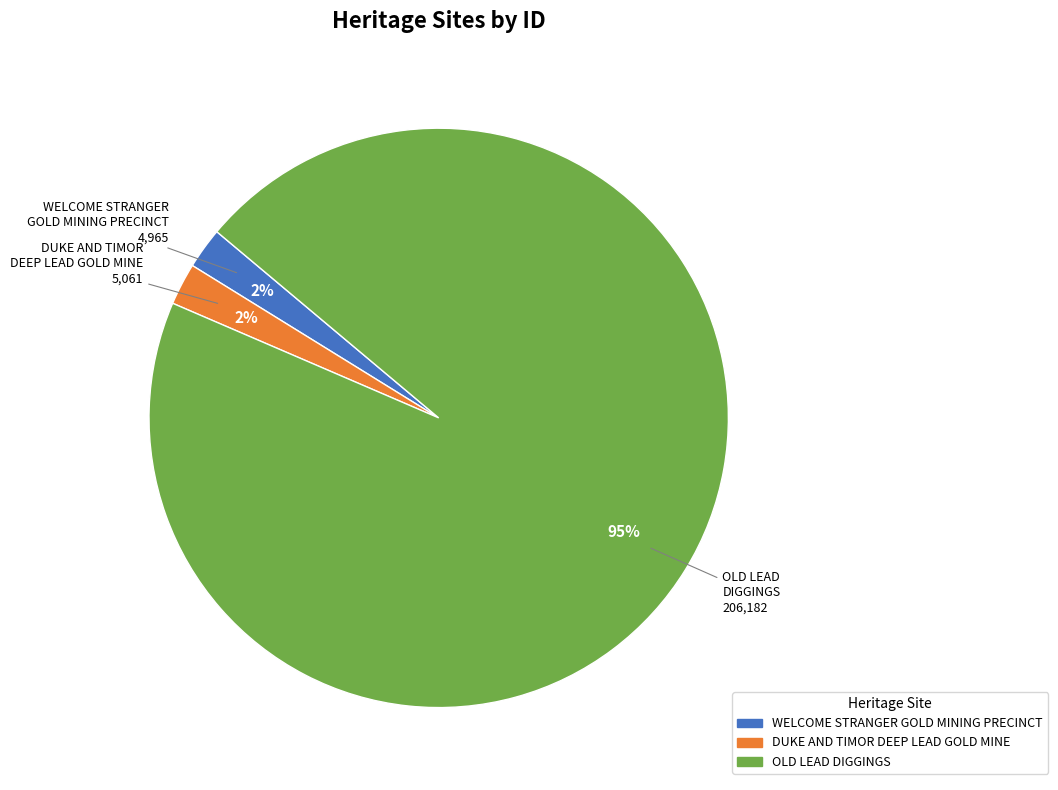

What is the largest slice in the pie chart?

OLD LEAD DIGGINGS